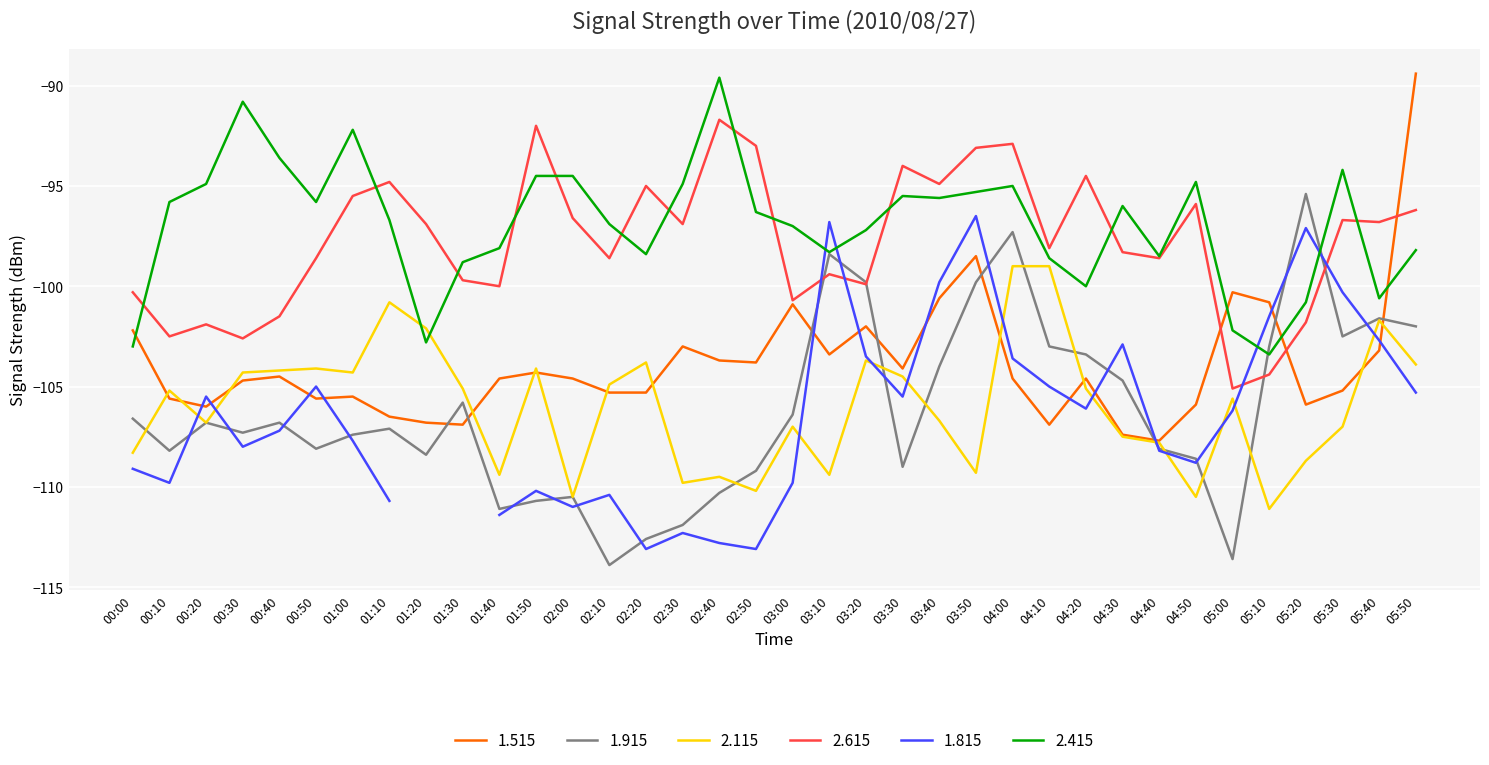

True or false: 1.915 and 2.115 cross at least once.

True